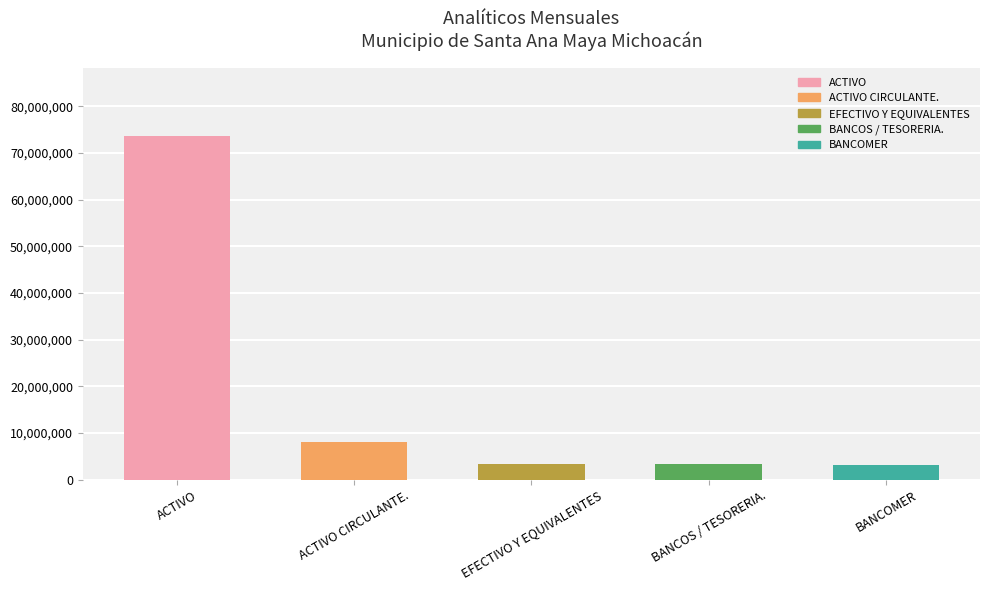

What is the maximum value shown in the chart?

73559124.9